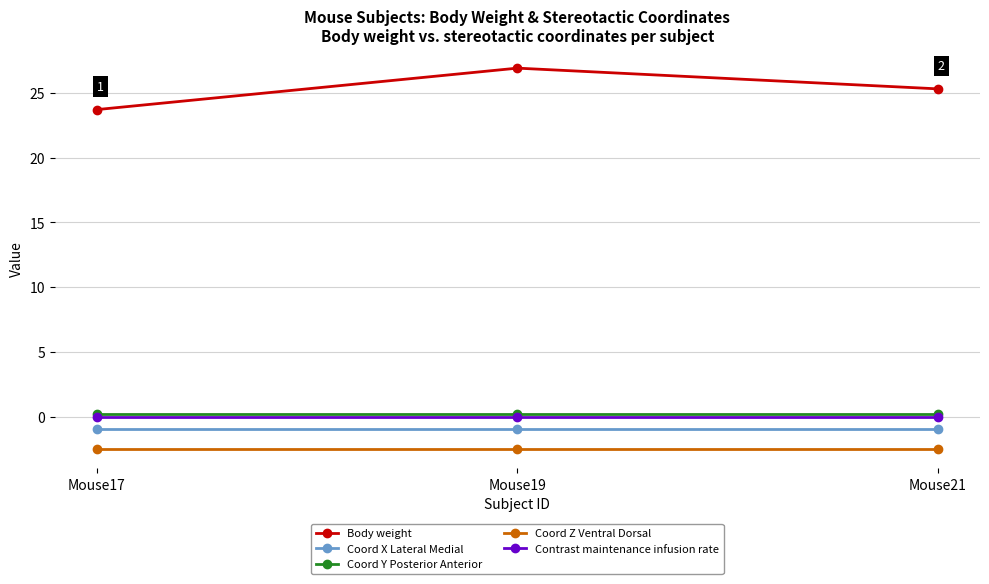

What are all the series names shown in the legend?

Body weight, Coord X Lateral Medial, Coord Y Posterior Anterior, Coord Z Ventral Dorsal, Contrast maintenance infusion rate